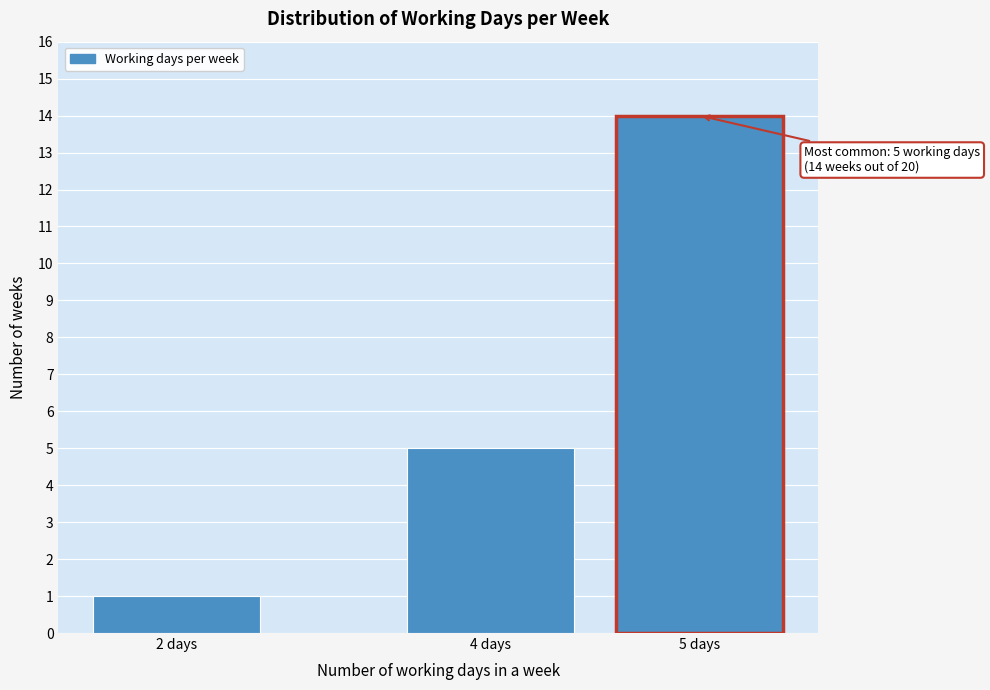

Reading left to right, extract all data points from this chart.

2 days=1	4 days=5	5 days=14